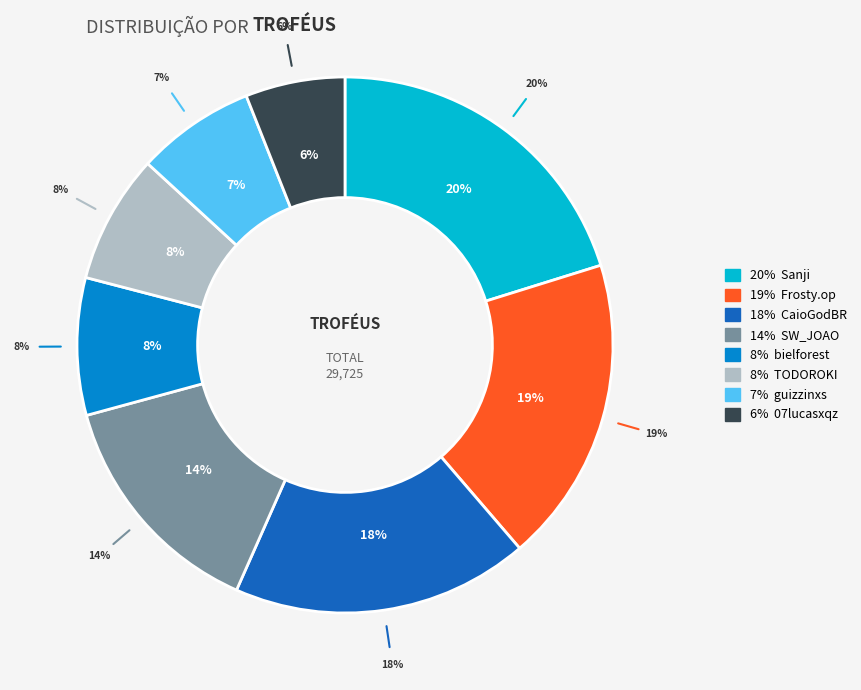

What is the ratio of the value at Frosty.op to the value at Sanji?

0.9